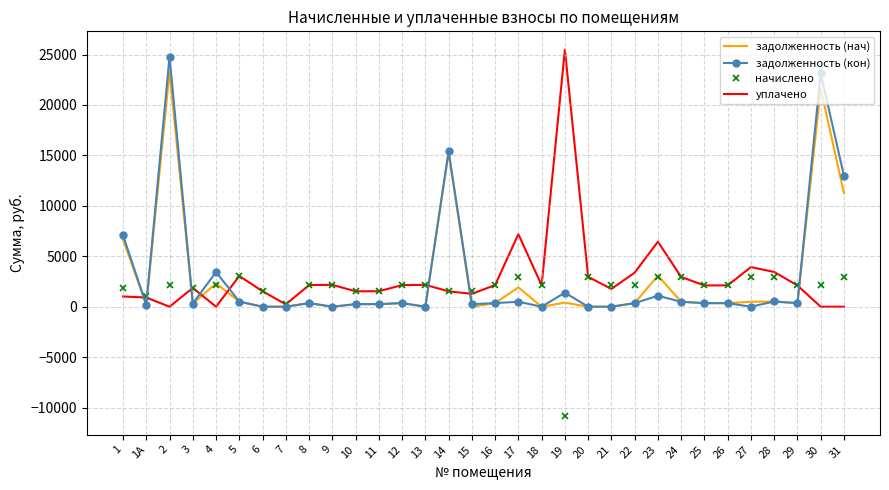

At which category is the sum across all series the highest?

2